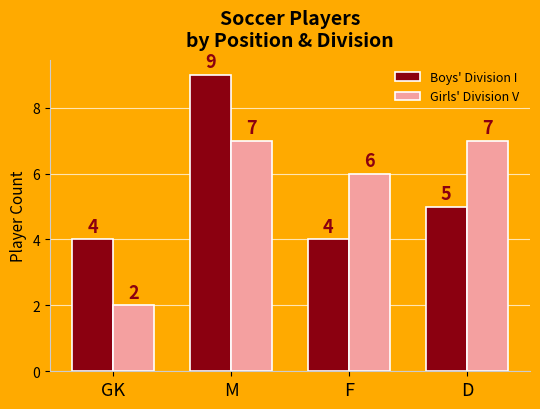

Where does the Boys' Division I series first go above 5?

M